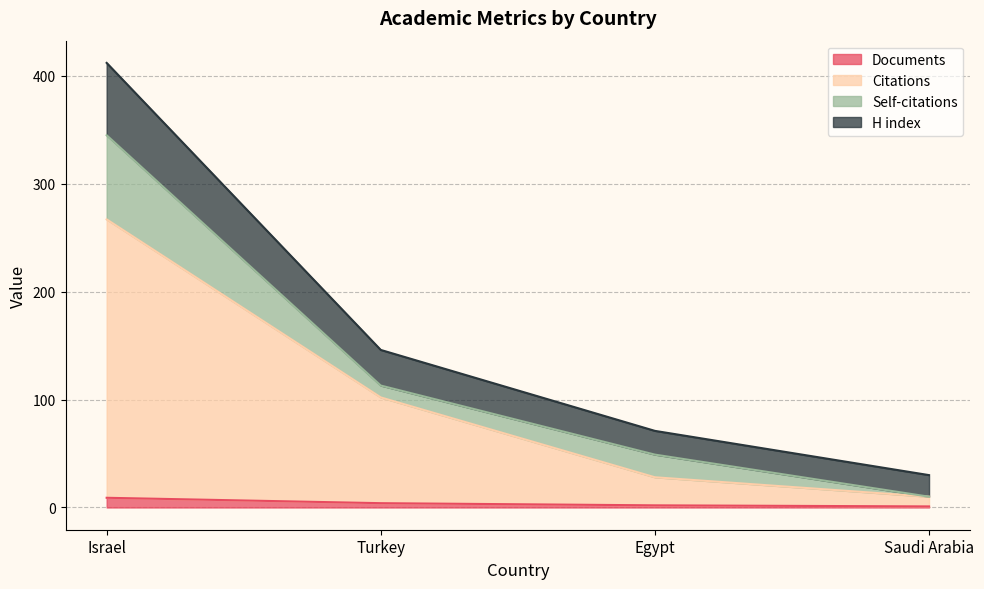

Is the value of H index at Israel greater than the value of Documents at Turkey?

Yes